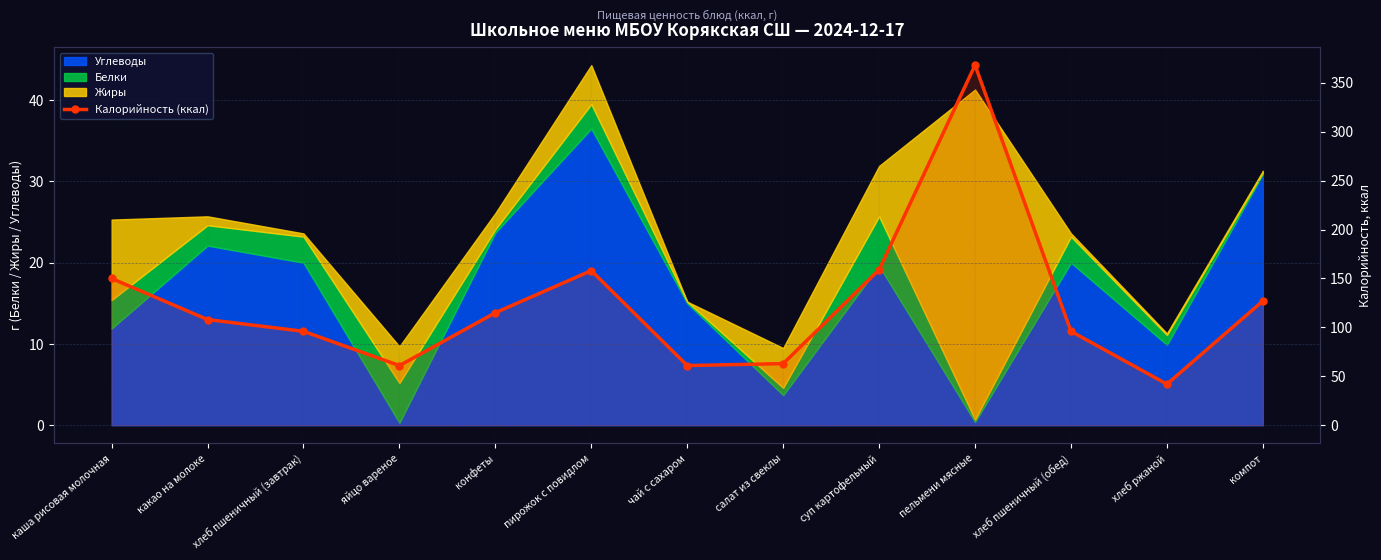

Count the number of values greater than 108.

6